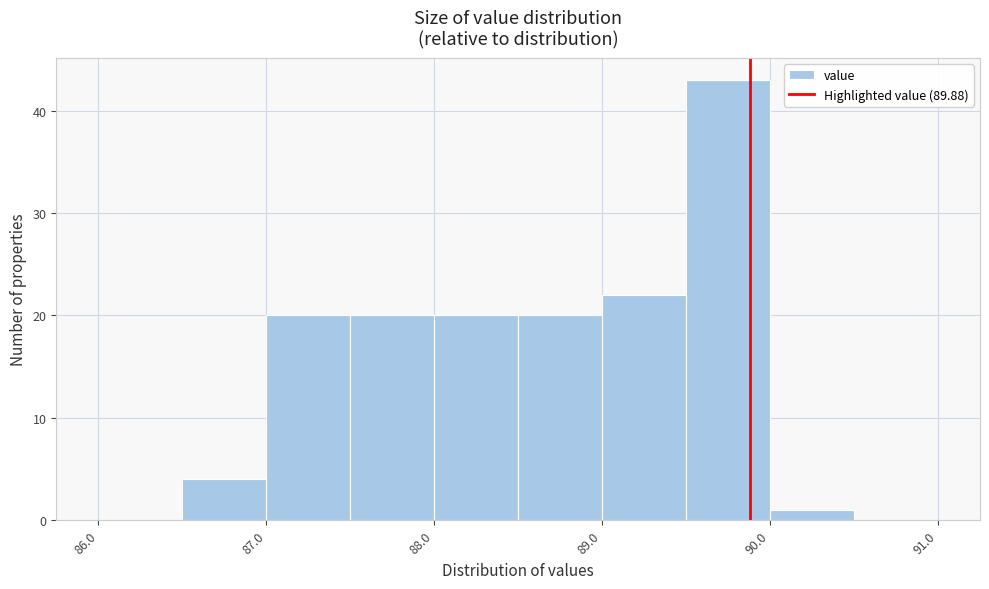

How tall is the bar that spans 89.5 to 90.0 on the x-axis? The values are not printed on the chart, so give them approximately, as read against the axis.

43